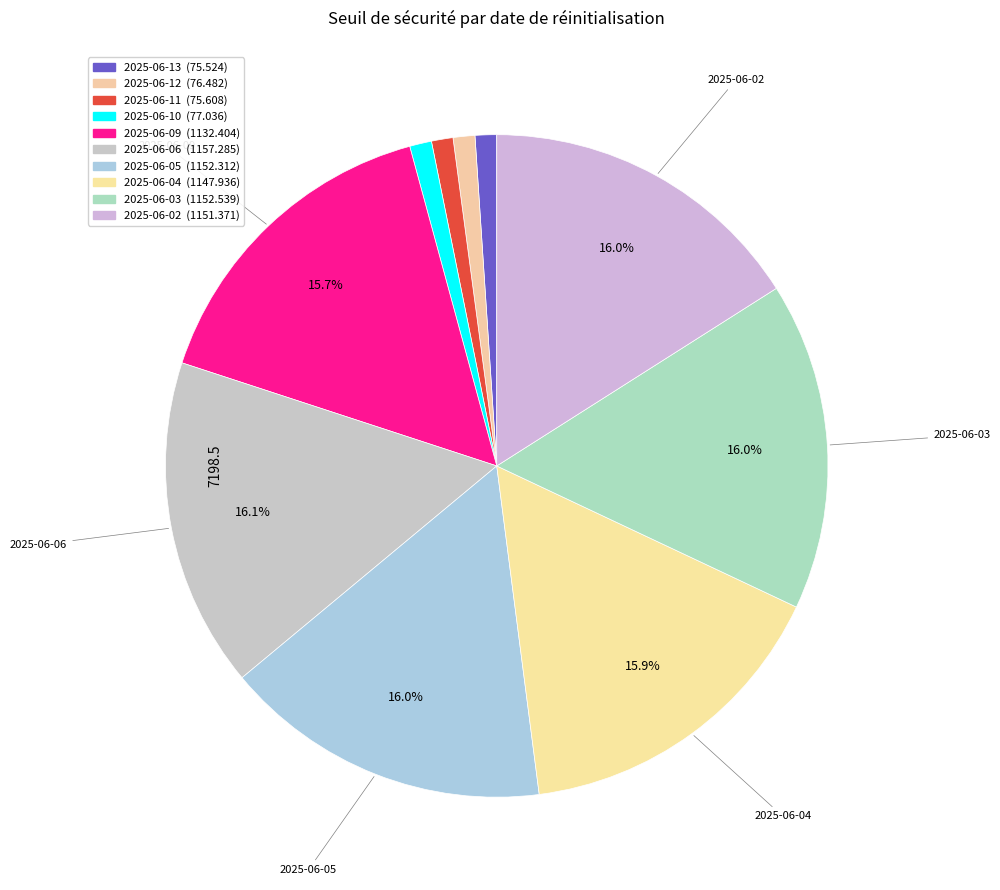

Is the sum of 2025-06-11 and 2025-06-02 greater than half?

No